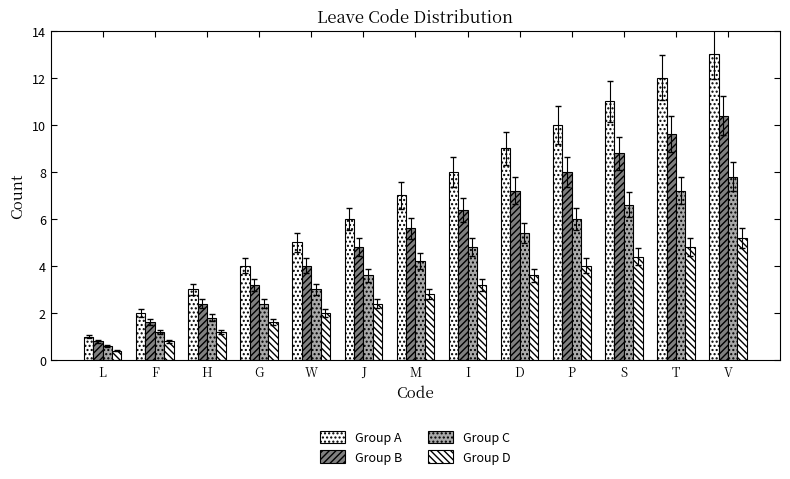

How many categories are shown in the chart?

13